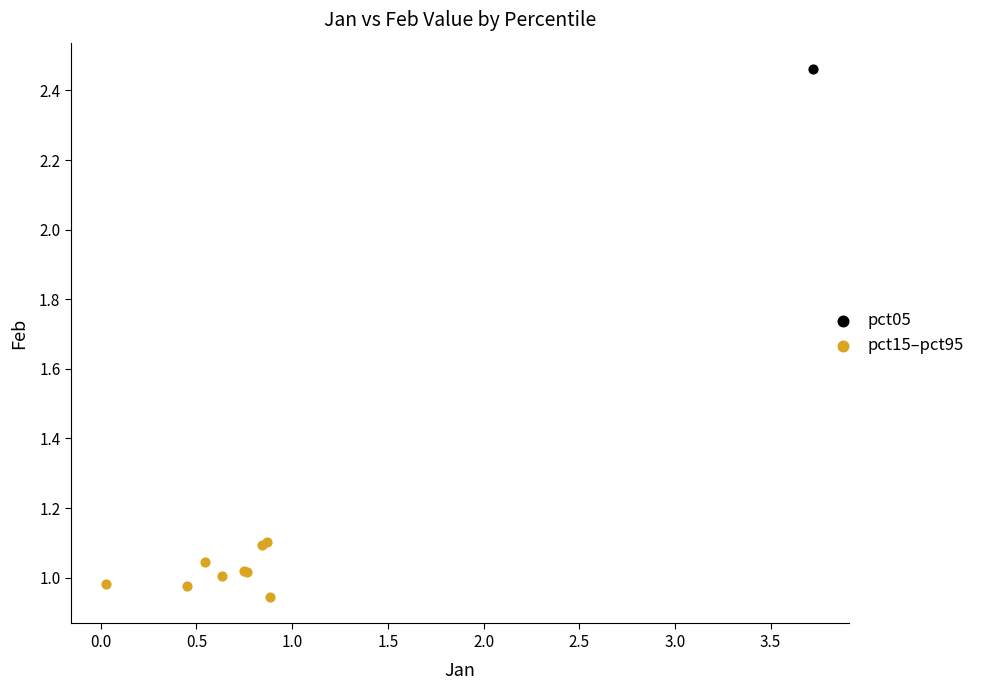

What are all the series names shown in the legend?

pct05, pct15–pct95